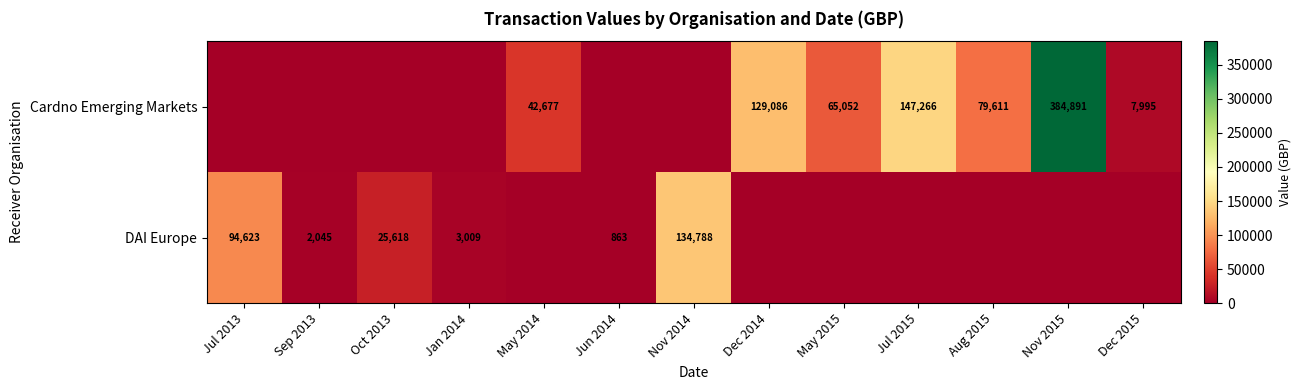

Is the value of DAI Europe at Jun 2014 greater than the value of Cardno Emerging Markets at May 2015?

No